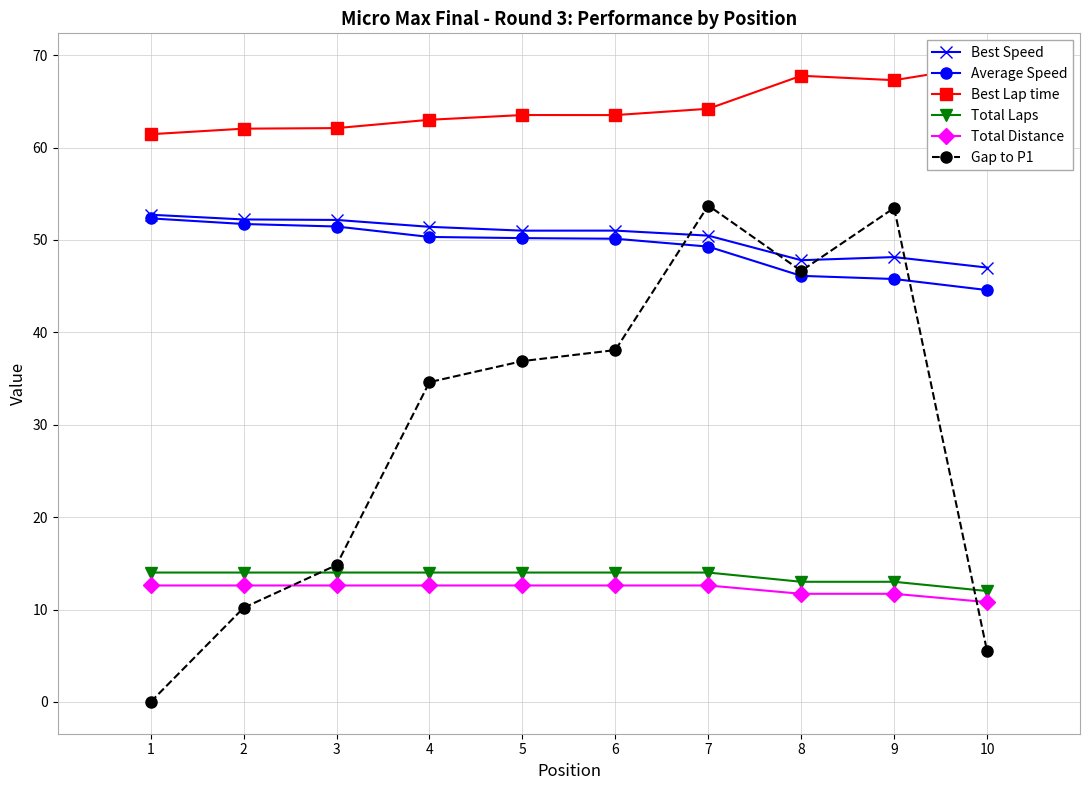

How many interior local valleys does the Gap to P1 series have?

1